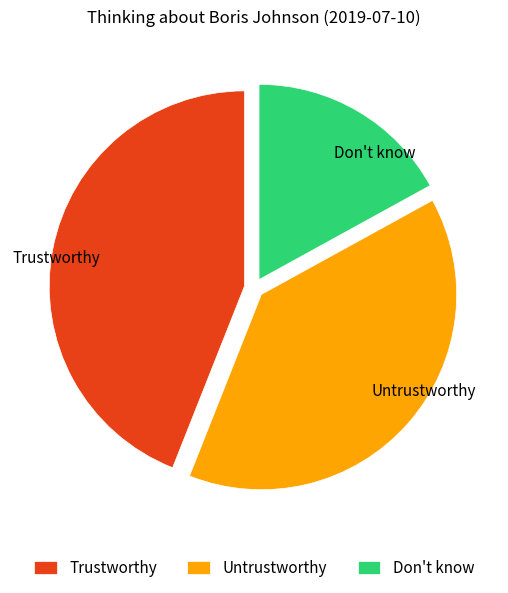

Is Don't know the majority of the pie?

No